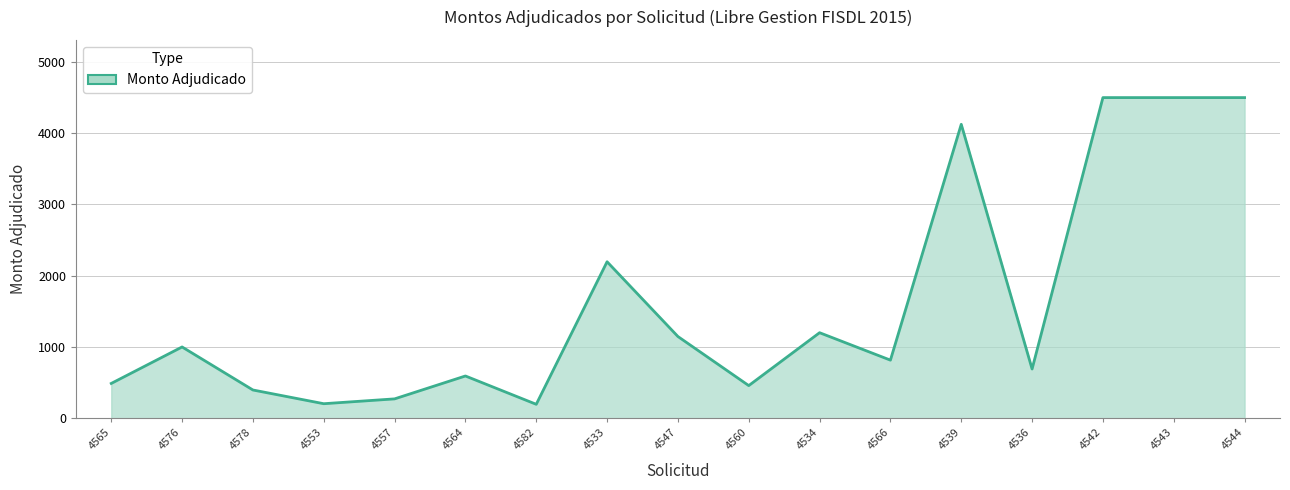

Where is the data nearest to the value 2347?

4533